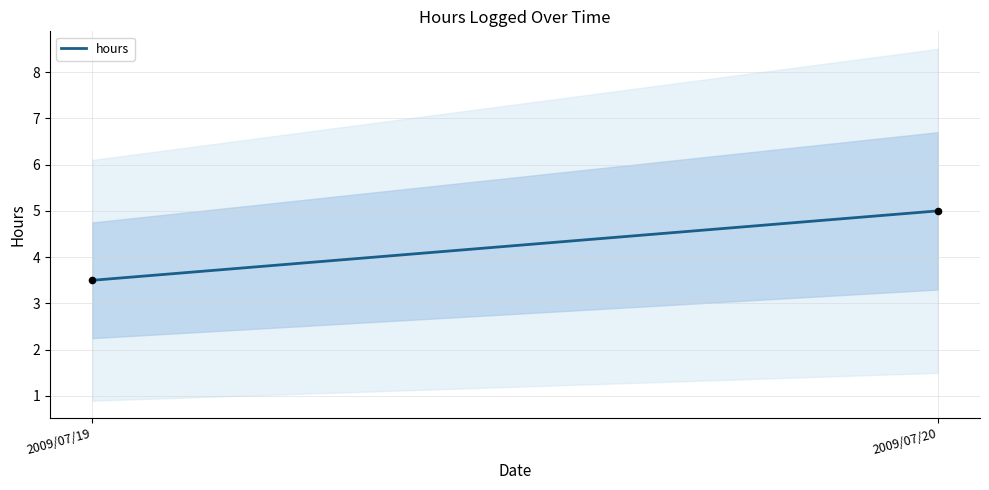

What is the range of Y values (max minus min)?

1.5